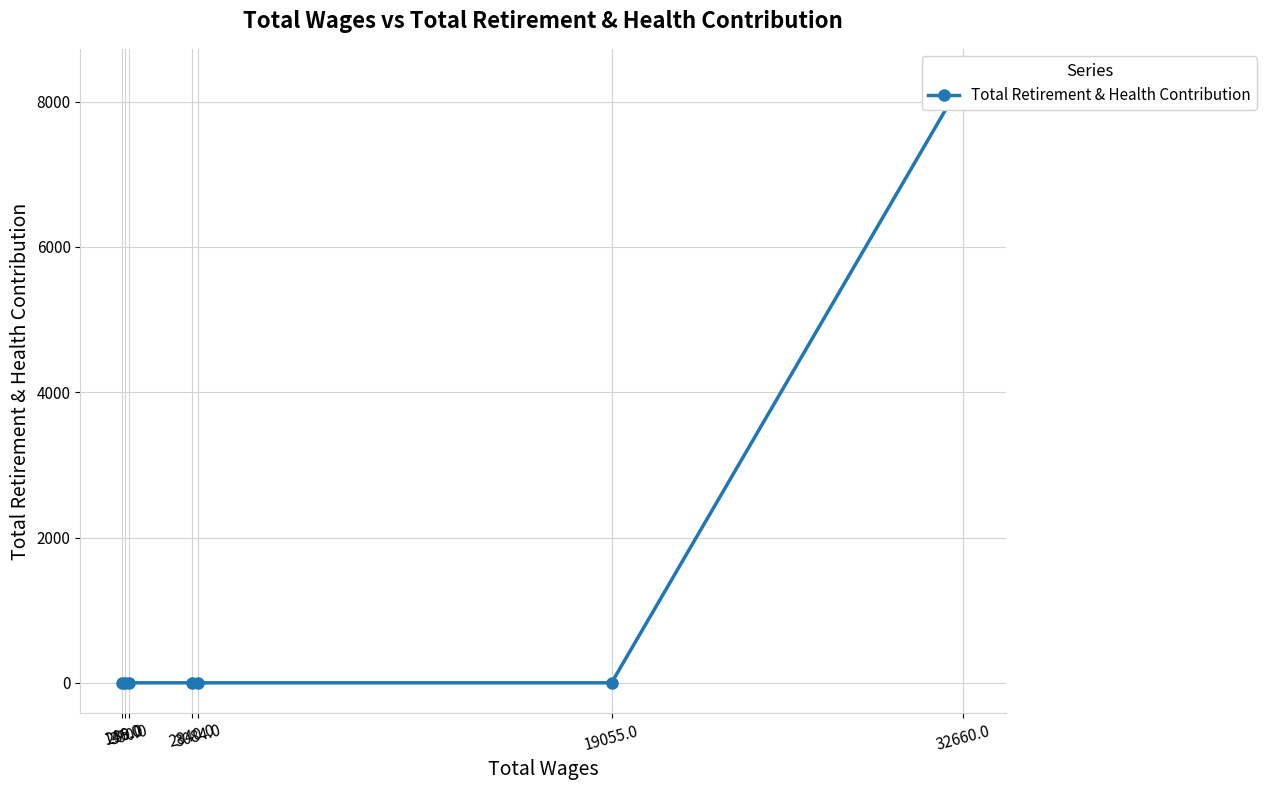

Between 2840.0 and 239.0, which is larger?

2840.0